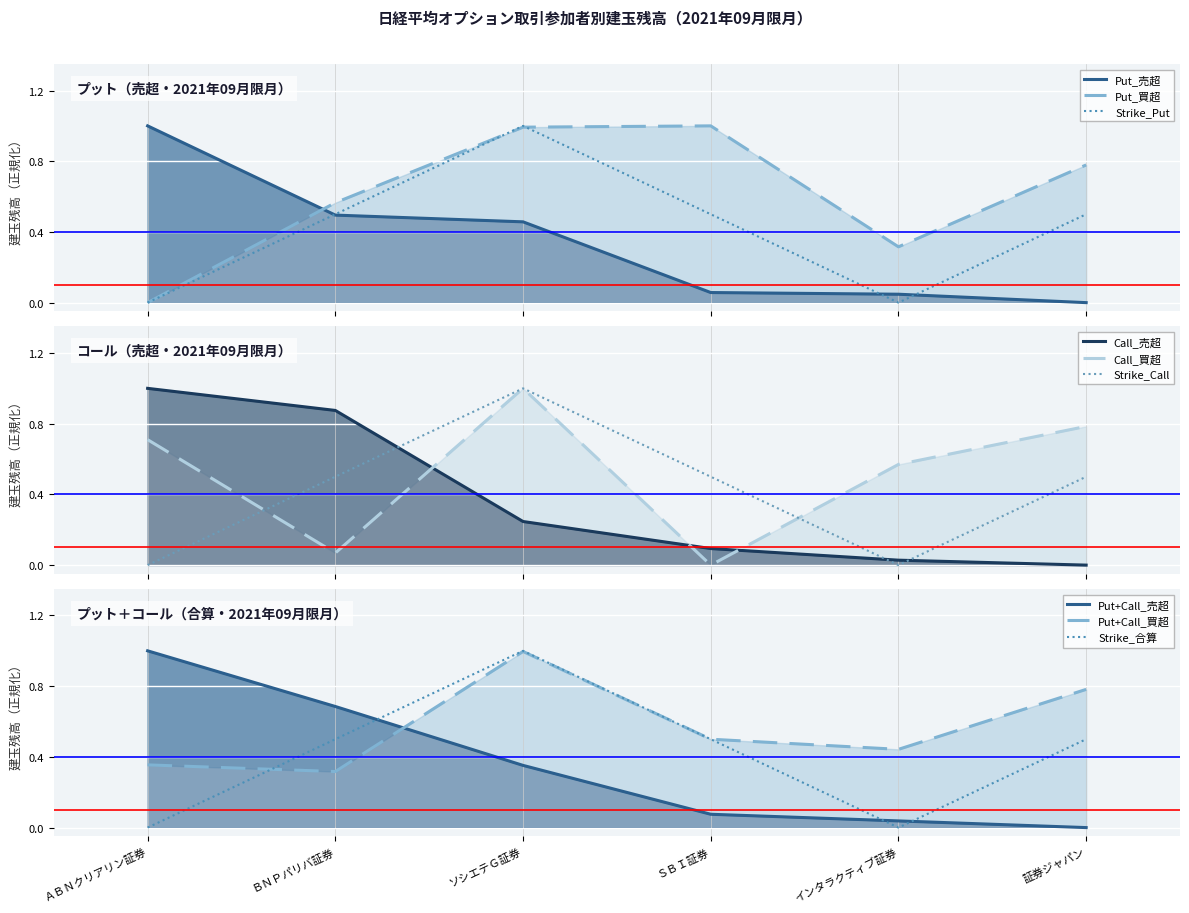

What is the highest value of the Strike_Put series?

1.0